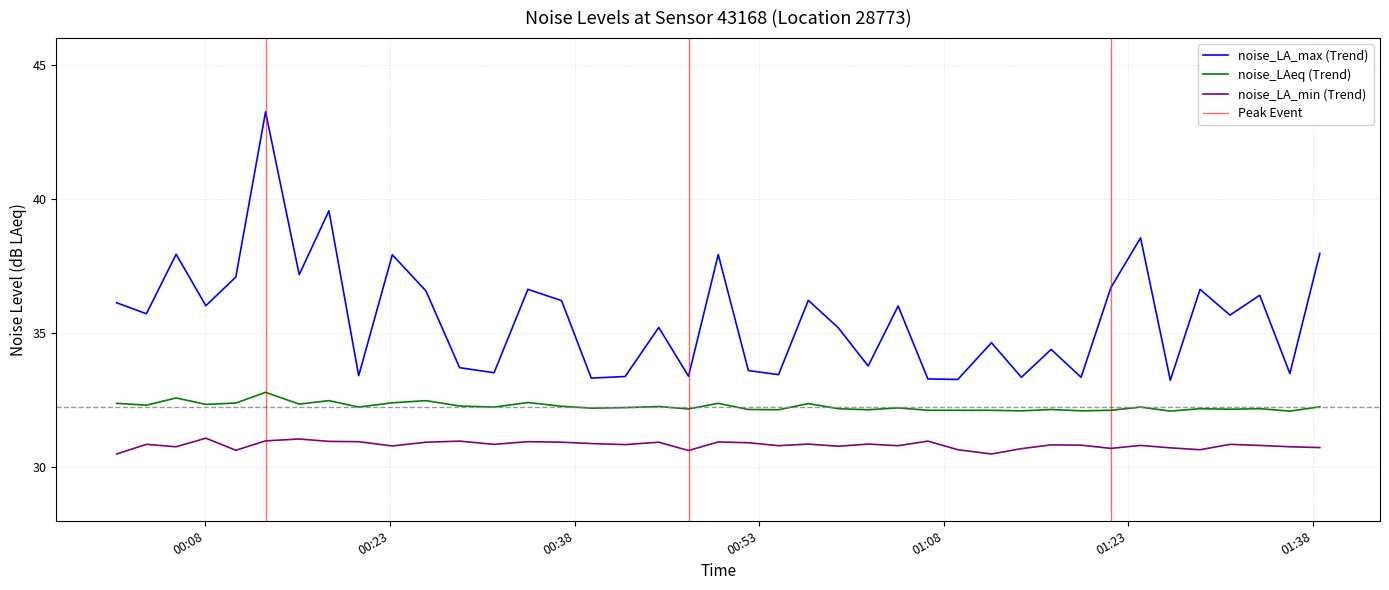

How many distinct data groups are displayed?

3